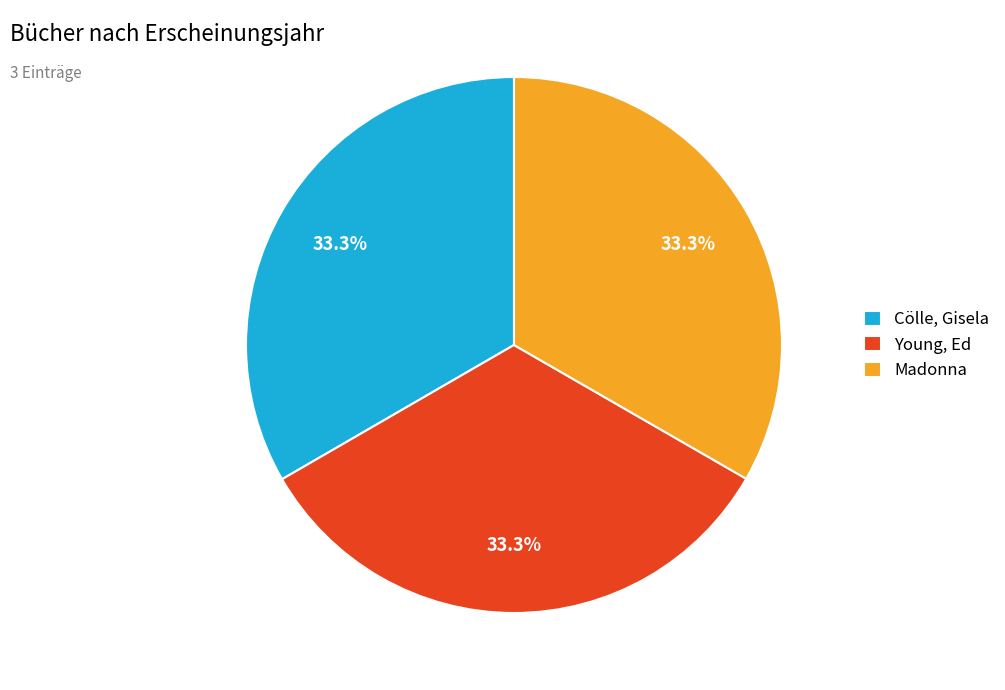

Does any single category account for the majority?

No